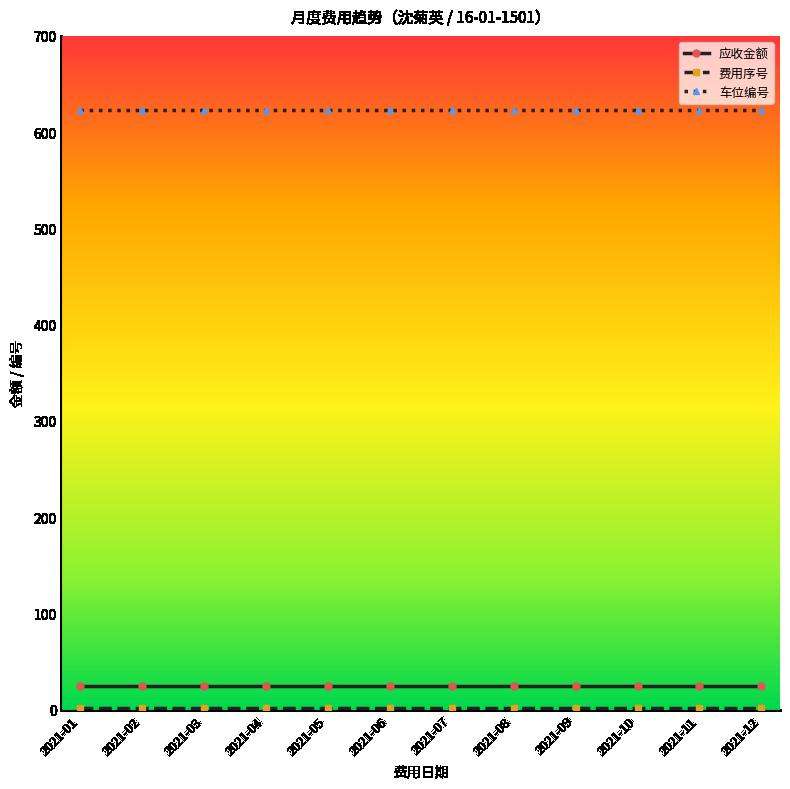

True or false: 应收金额 and 车位编号 cross at least once.

False